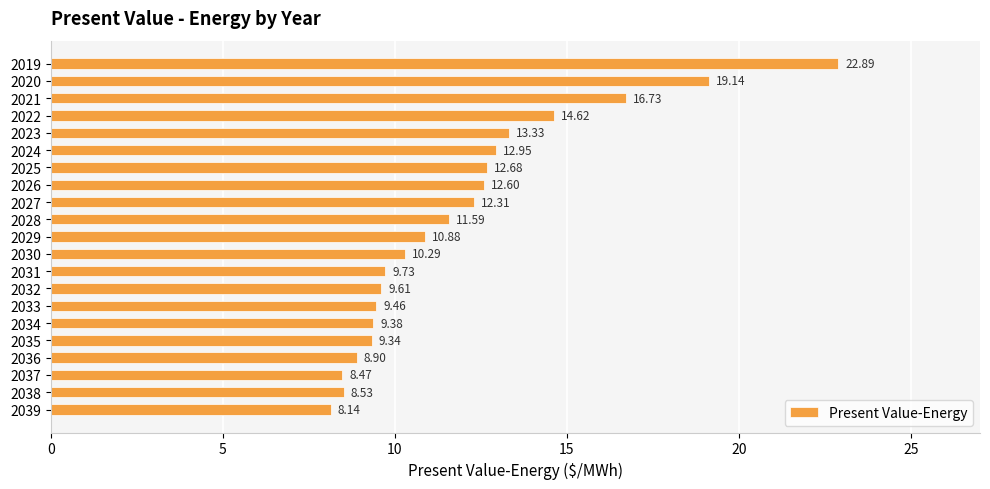

What is the change in value from 2025 to 2033?

-3.2